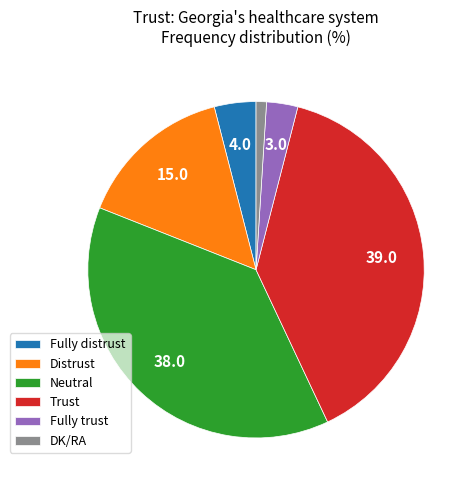

Count the number of slices in the pie.

6